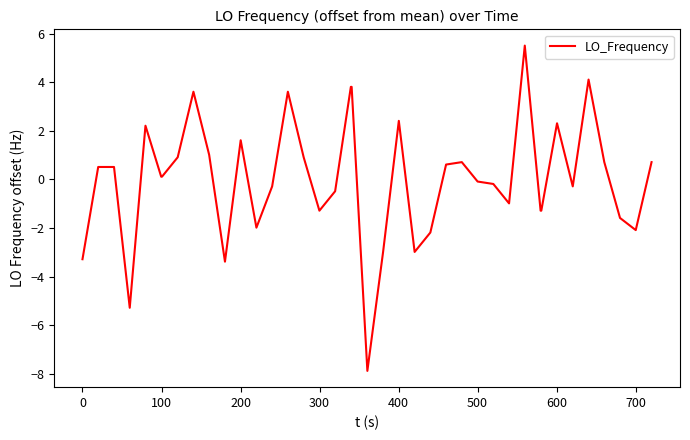

What is the difference between the maximum and minimum values?

13.4